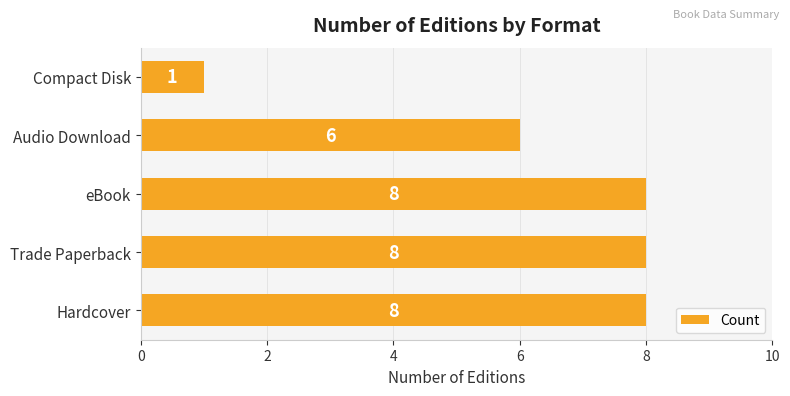

Count the values in the range 6 to 8.

4